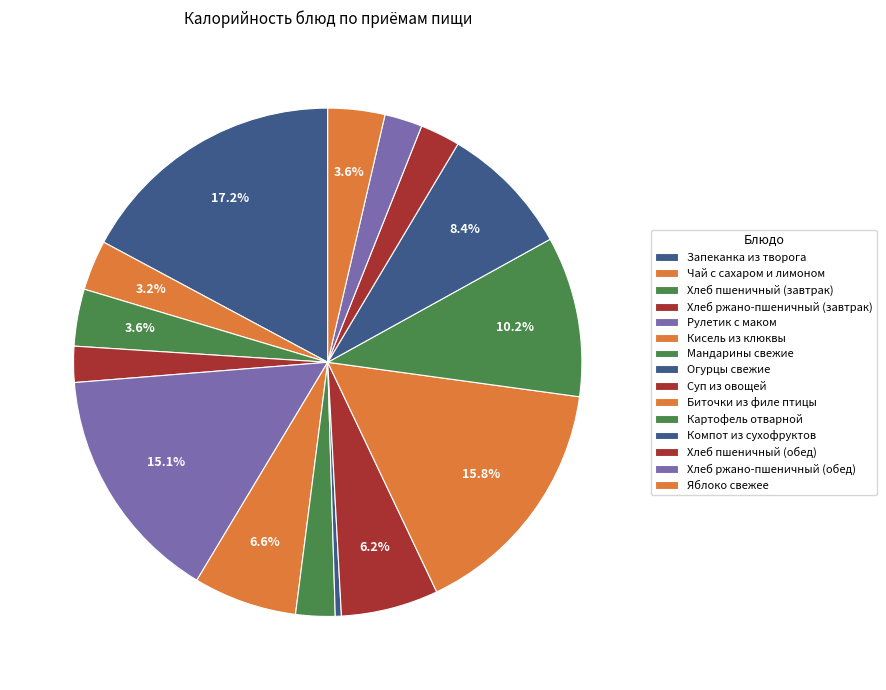

How many slices are in this pie chart?

15